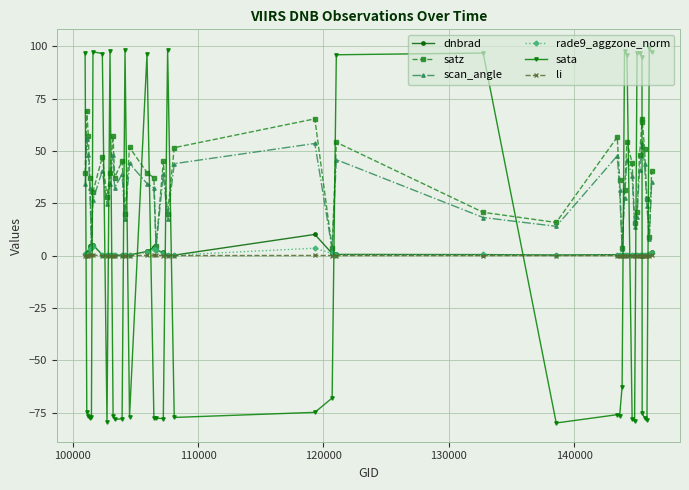

What is the highest value of the rade9_aggzone_norm series?

4.4